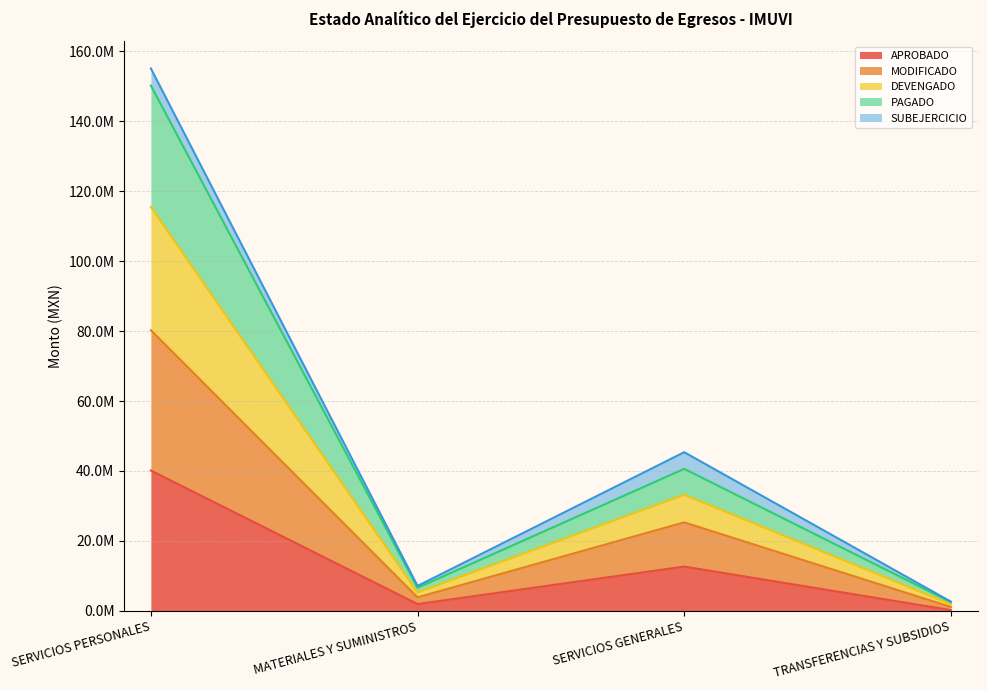

Does the chart have visible grid lines?

Yes